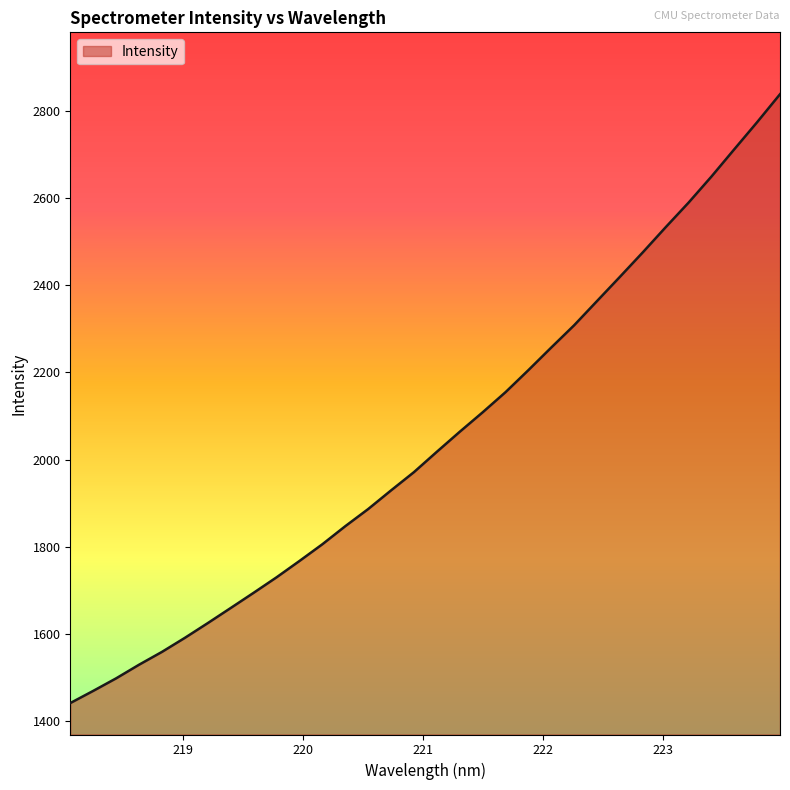

Reading left to right, transcribe all the data shown in this chart.

1441.8	1469.7	1498.4	1529.7	1559.1	1591.3	1625.2	1659.8	1694.6	1730.1	1767.5	1805.9	1847.3	1886.6	1929.4	1971.3	2017.9	2063.8	2108.4	2154.6	2205.2	2257.0	2308.1	2363.6	2419.1	2475.2	2532.9	2589.2	2649.0	2711.6	2773.8	2837.9